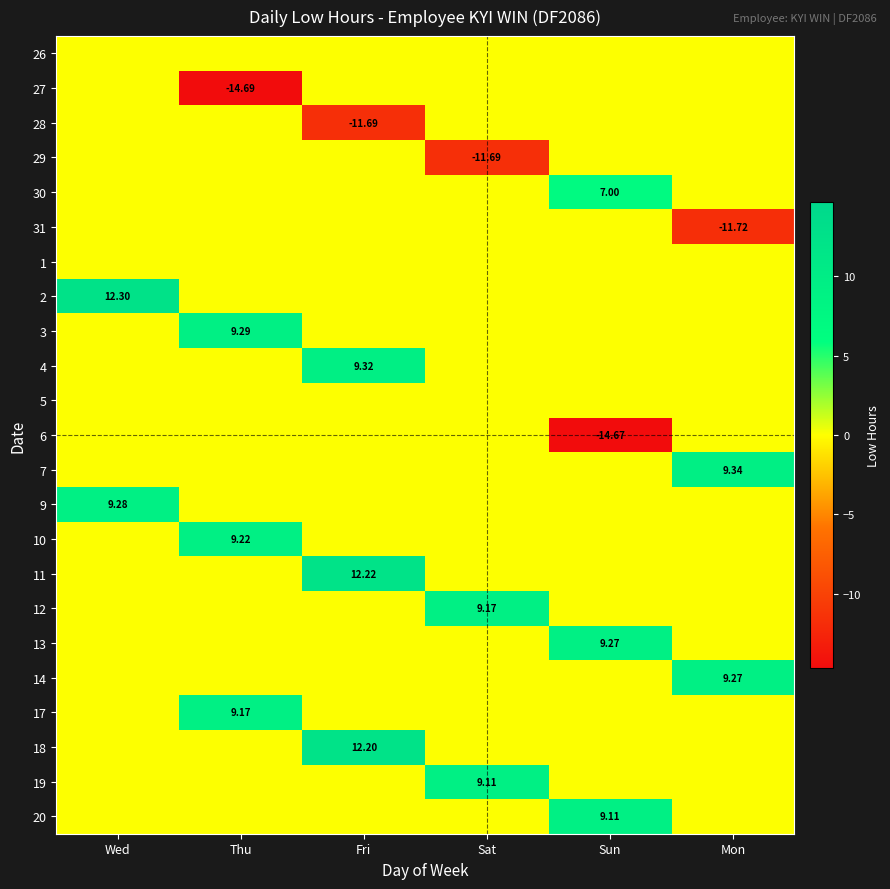

At Wed, list the series in order from largest to smallest.

2, 9, 27, 28, 29, 30, 31, 3, 4, 6, 7, 10, 11, 12, 13, 14, 17, 18, 19, 20